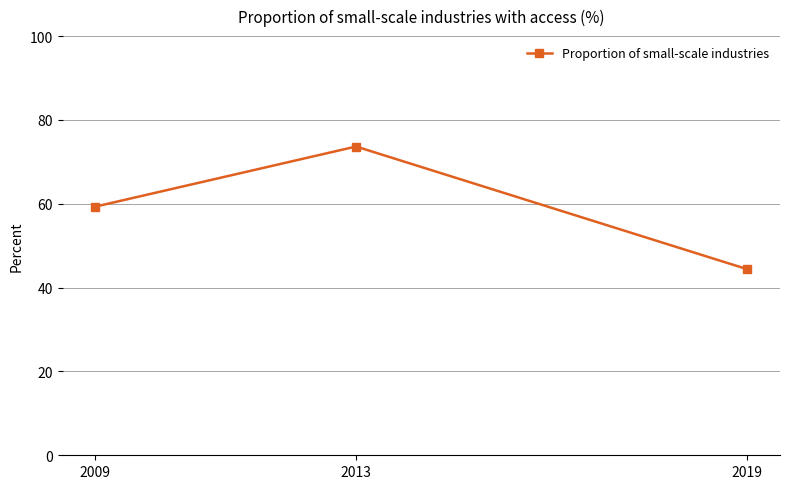

List the labels in order of value, smallest first.

2019, 2009, 2013